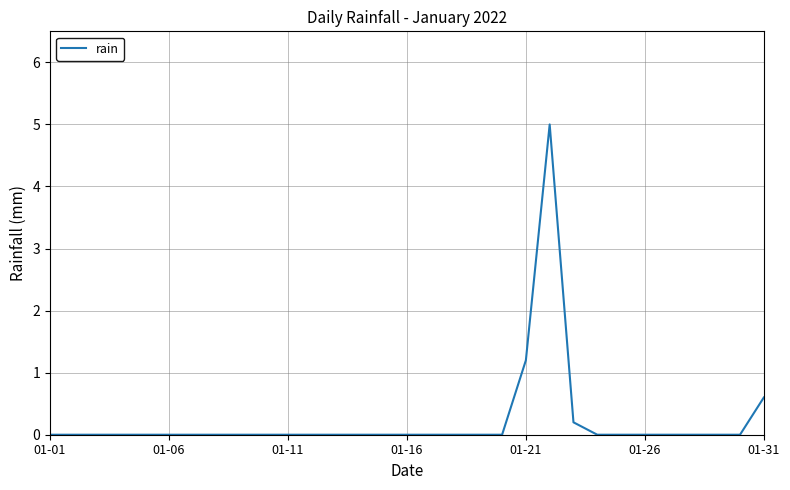

Does the chart display data point markers on the line(s)?

No